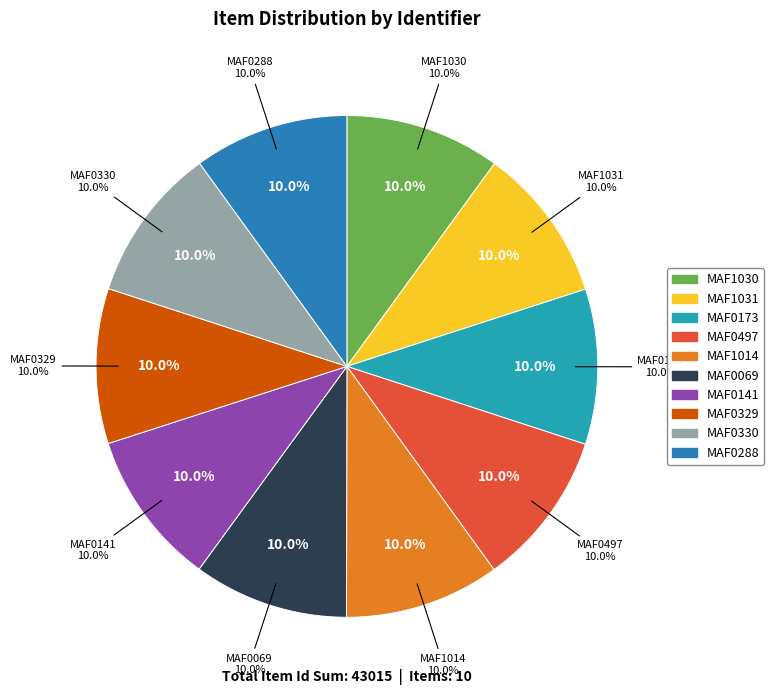

Which slice is the largest?

MAF1030